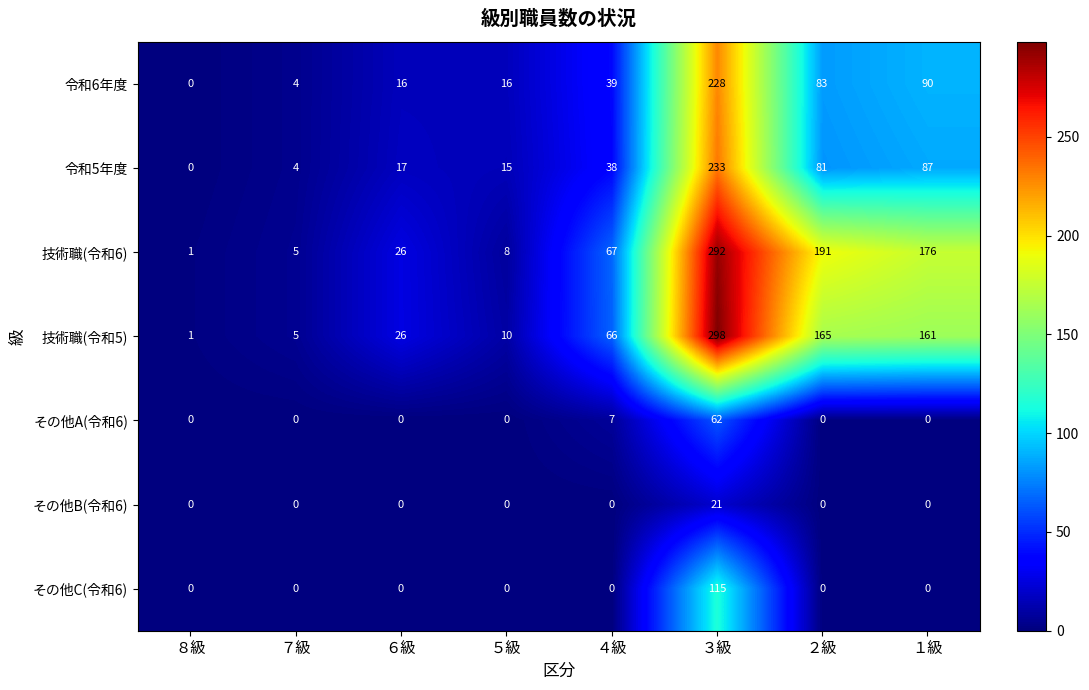

What is the spread (max minus min) of values at ７級?

5